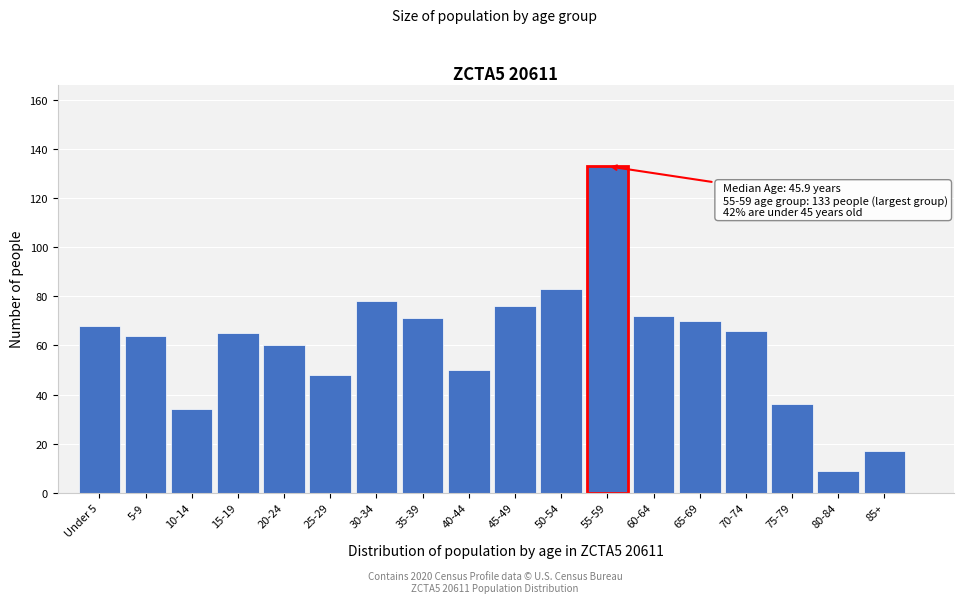

Reading left to right, extract all data points from this chart.

68	64	34	65	60	48	78	71	50	76	83	133	72	70	66	36	9	17